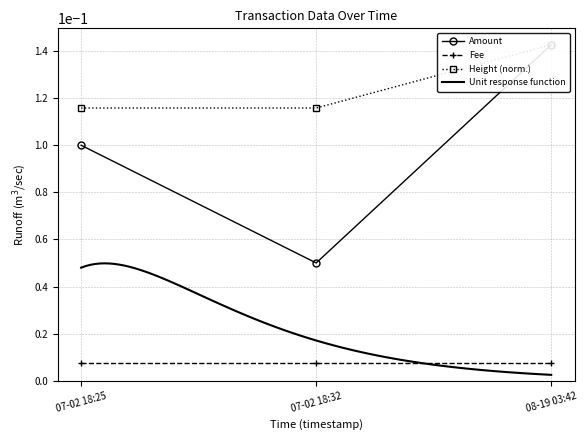

Which series has the largest total across all categories?

Height